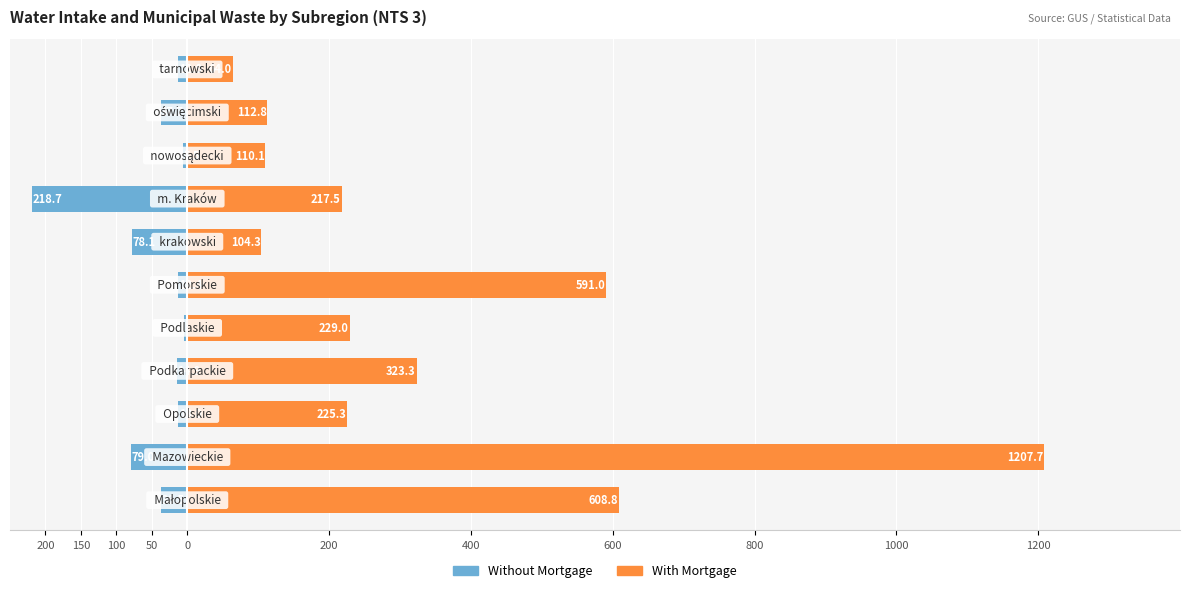

What is the average value of the With Mortgage series?

344.9